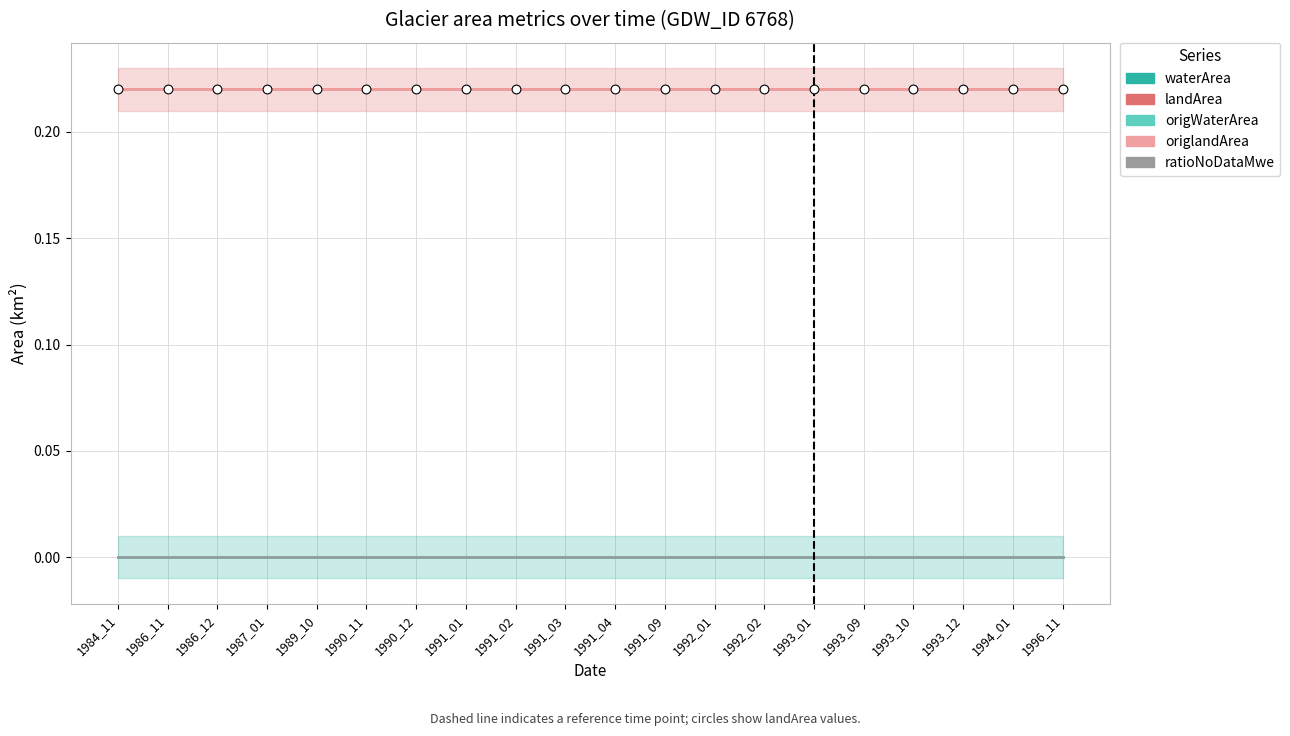

What are all the series names shown in the legend?

waterArea, landArea, origWaterArea, origlandArea, ratioNoDataMwe